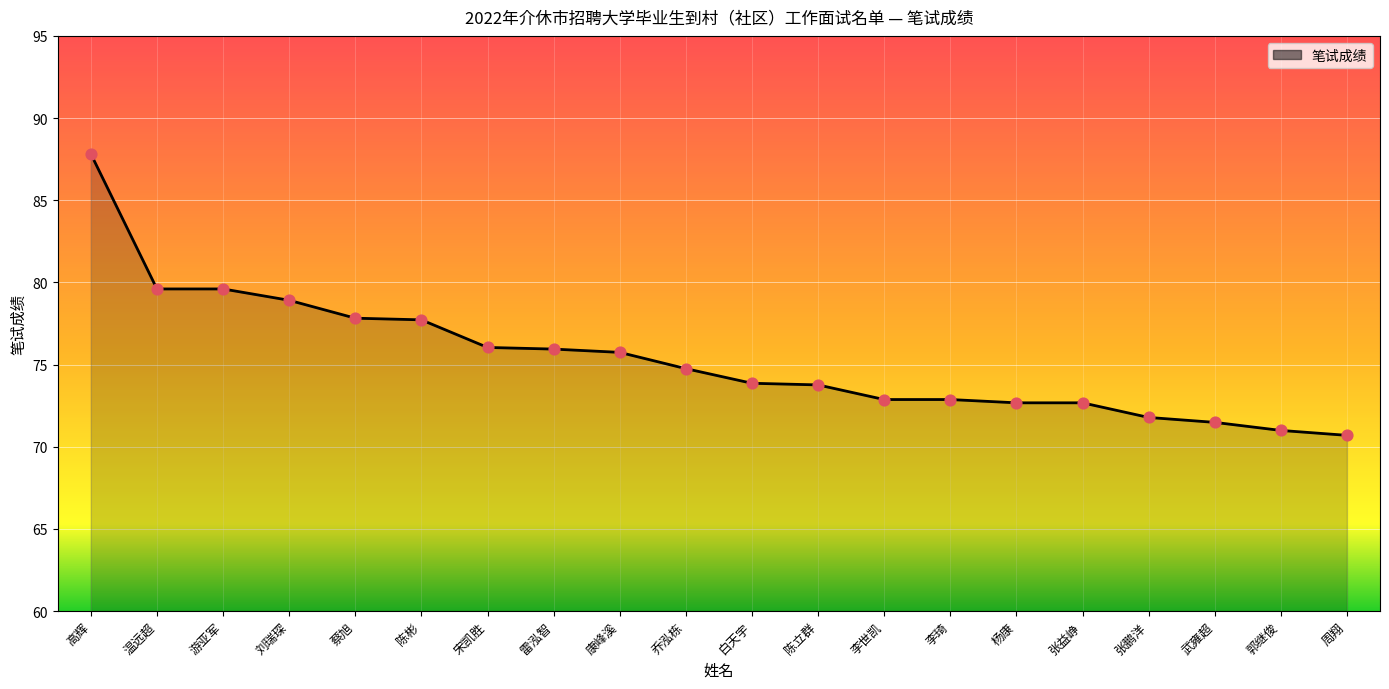

What is the change in value from 陈彬 to 郭继俊?

-6.7